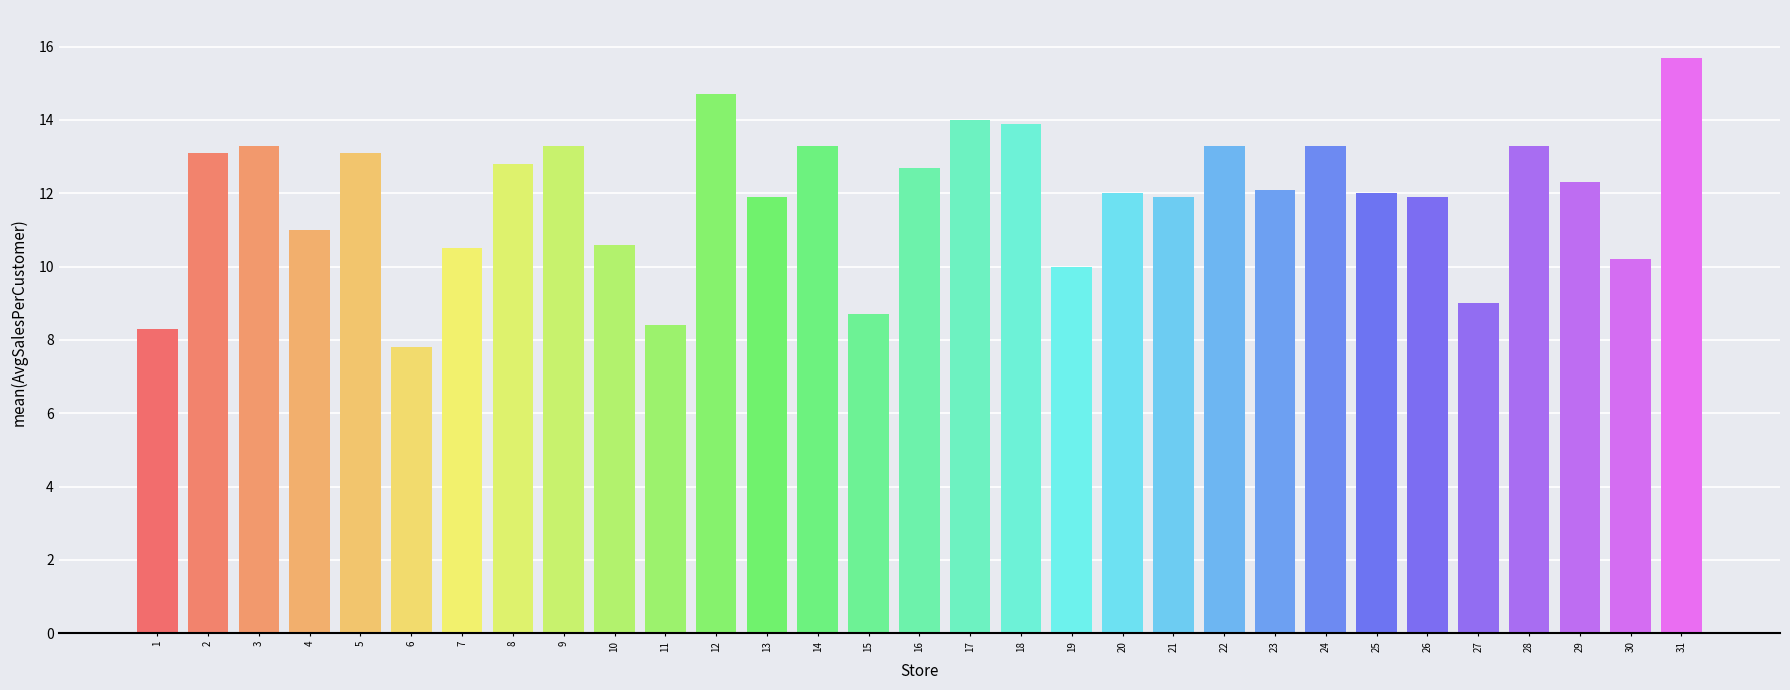

Reading left to right, list all the values displayed in this chart.

1=8.3	2=13.1	3=13.3	4=11.0	5=13.1	6=7.8	7=10.5	8=12.8	9=13.3	10=10.6	11=8.4	12=14.7	13=11.9	14=13.3	15=8.7	16=12.7	17=14.0	18=13.9	19=10.0	20=12.0	21=11.9	22=13.3	23=12.1	24=13.3	25=12.0	26=11.9	27=9.0	28=13.3	29=12.3	30=10.2	31=15.7